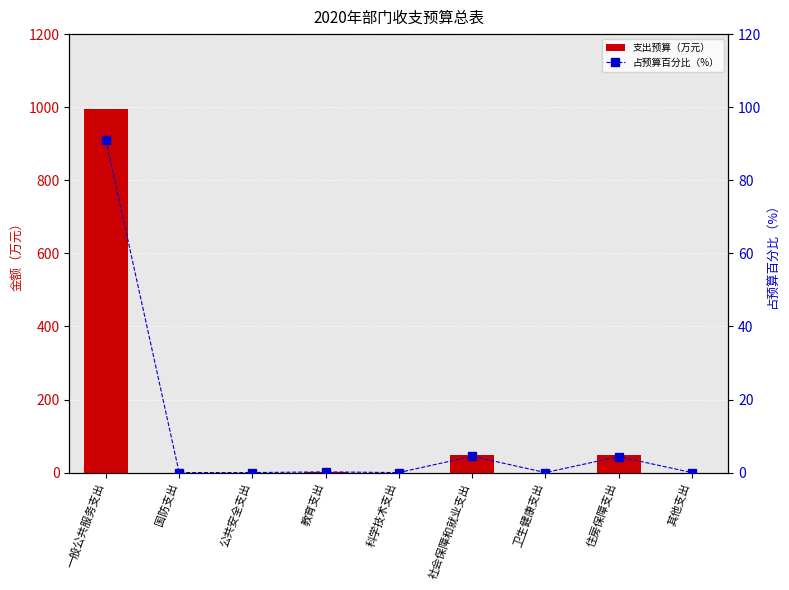

Reading left to right, transcribe all the data shown in this chart.

支出预算（万元）: 一般公共服务支出=995.4	国防支出=0.0	公共安全支出=0.0	教育支出=2.0	科学技术支出=0.0	社会保障和就业支出=48.9	卫生健康支出=0.0	住房保障支出=47.8	其他支出=0.0
占预算百分比（%）: 一般公共服务支出=91.0	国防支出=0.0	公共安全支出=0.0	教育支出=0.2	科学技术支出=0.0	社会保障和就业支出=4.5	卫生健康支出=0.0	住房保障支出=4.4	其他支出=0.0